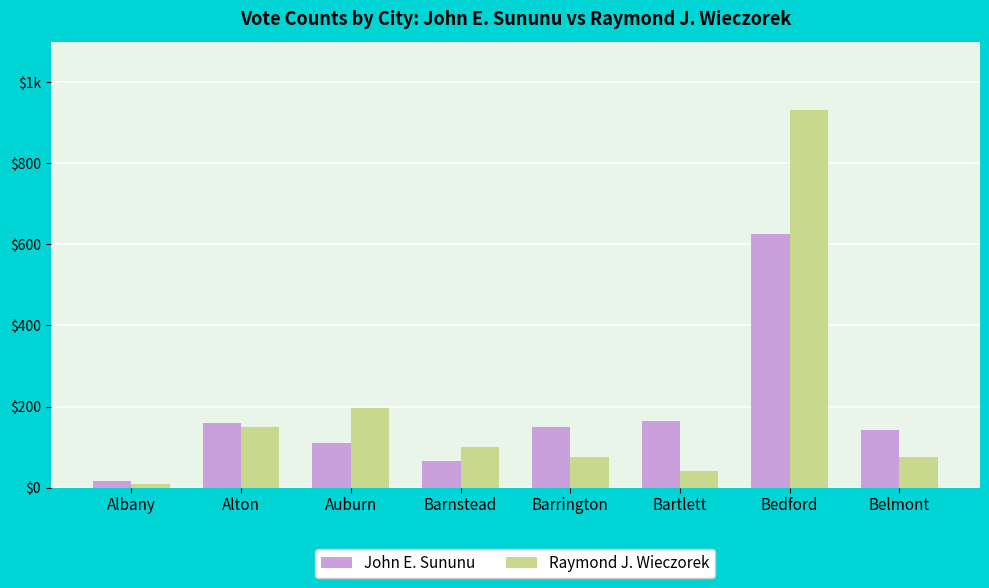

List the labels in order of Raymond J. Wieczorek value, smallest first.

Albany, Bartlett, Barrington, Belmont, Barnstead, Alton, Auburn, Bedford